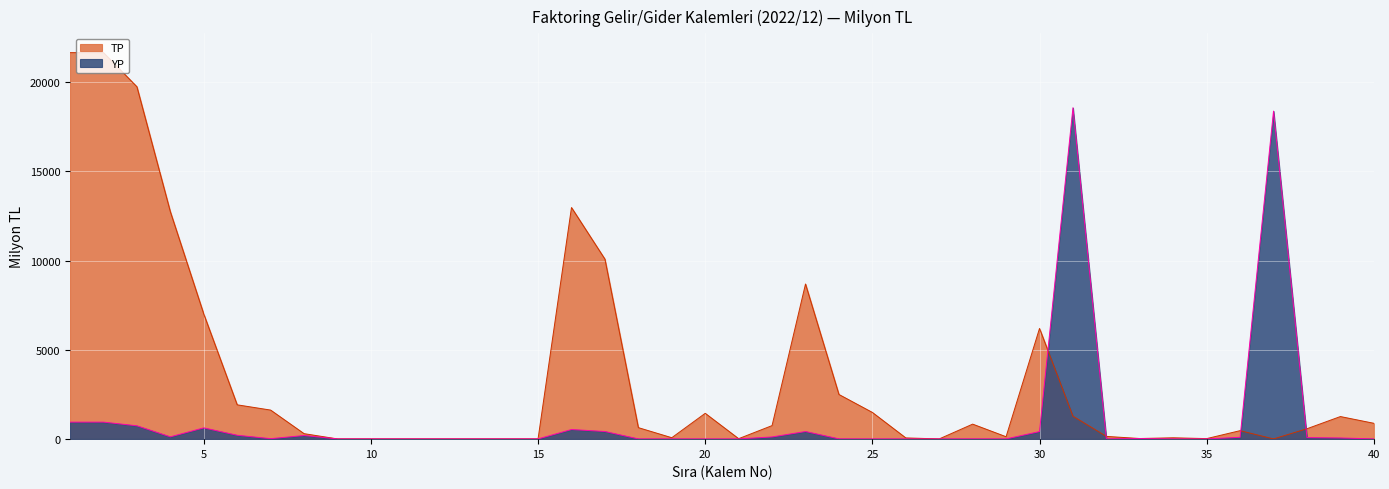

How many values in TP are above zero?

31